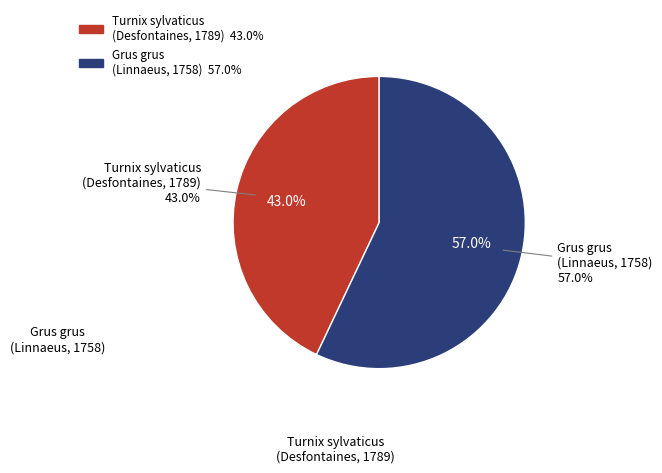

To the nearest percent, what is the combined percentage of Turnix sylvaticus
(Desfontaines, 1789) and Grus grus
(Linnaeus, 1758)?

100%